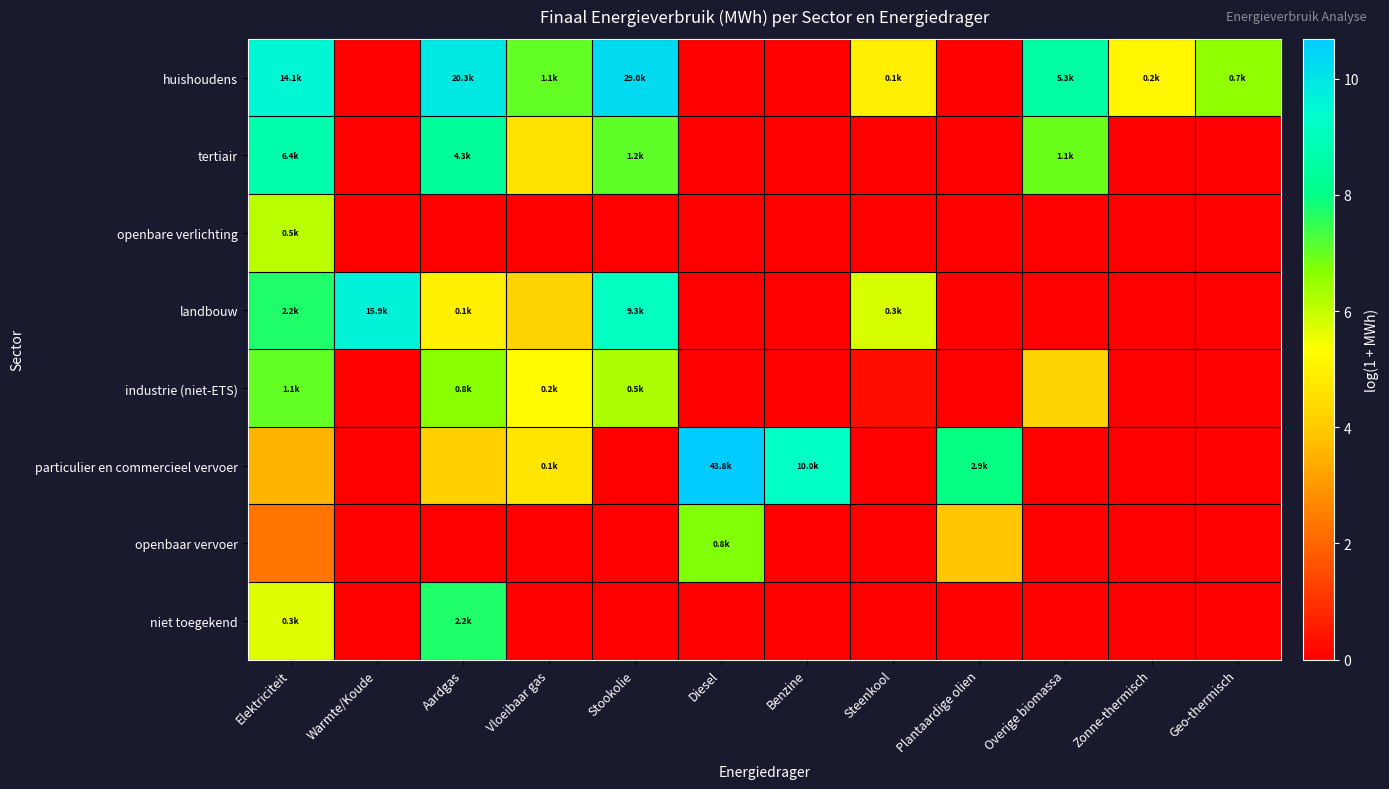

What is the total value across all series at Diesel?

17.4